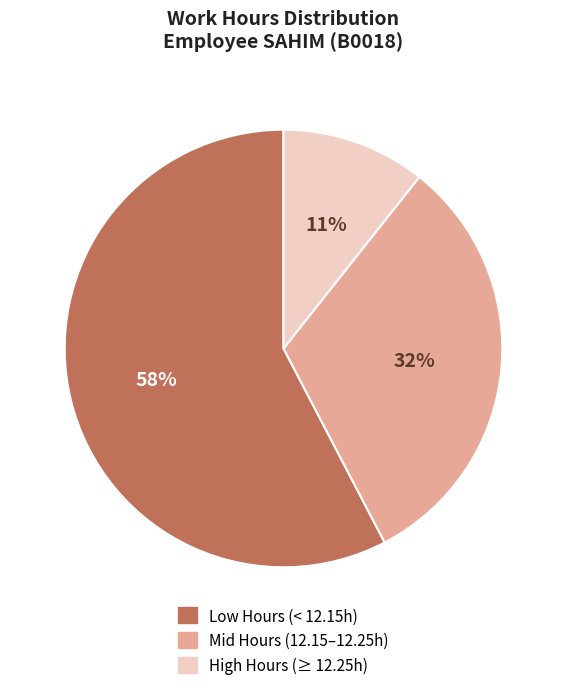

To the nearest percent, what is the difference between the largest and smallest slice percentages?

47%